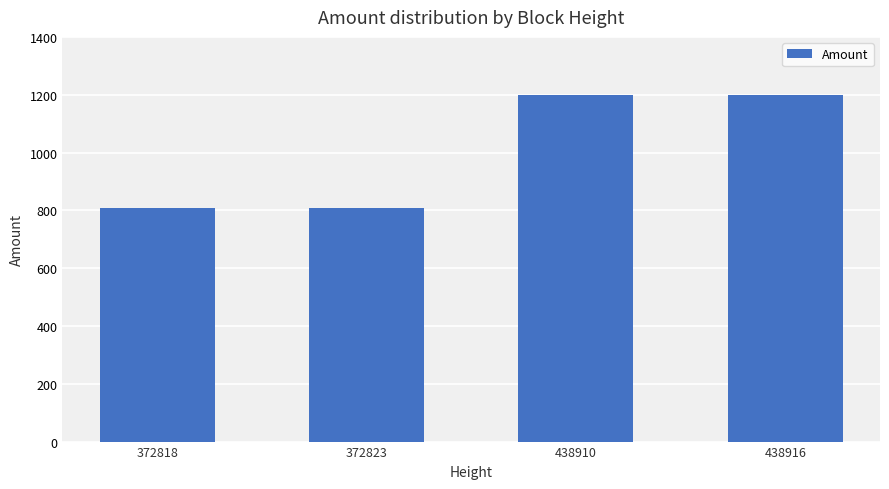

How many bars are there in total?

4